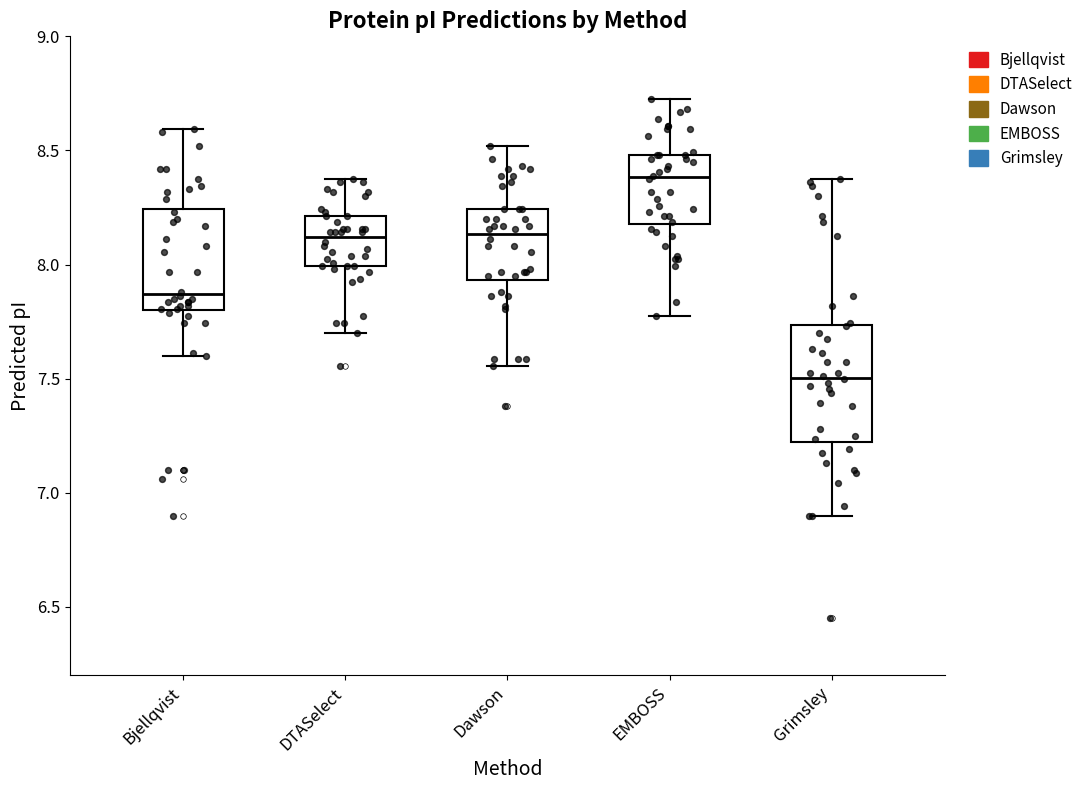

Which box has the highest median line?

EMBOSS